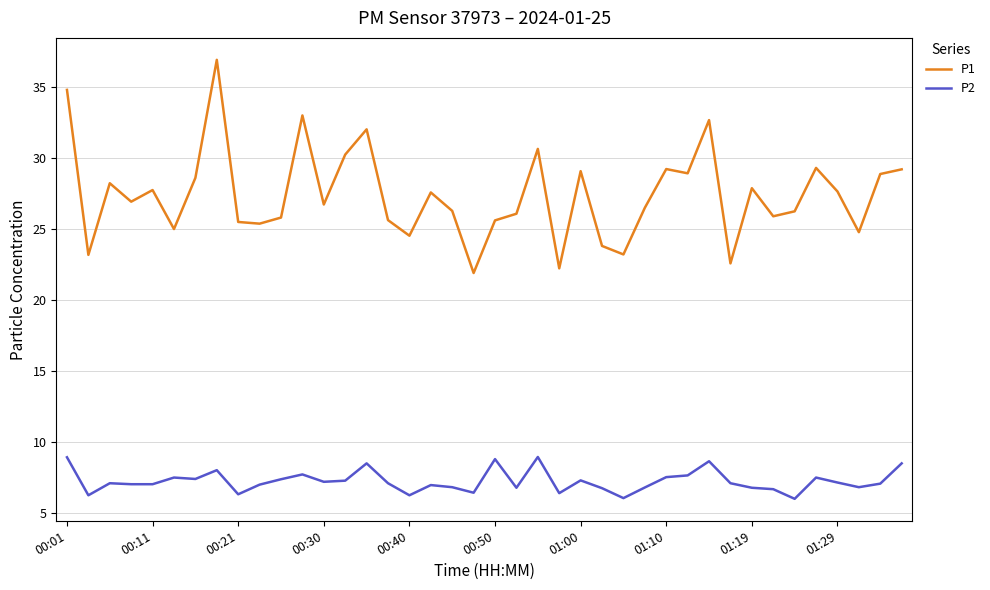

Which series has the widest spread of values?

P1